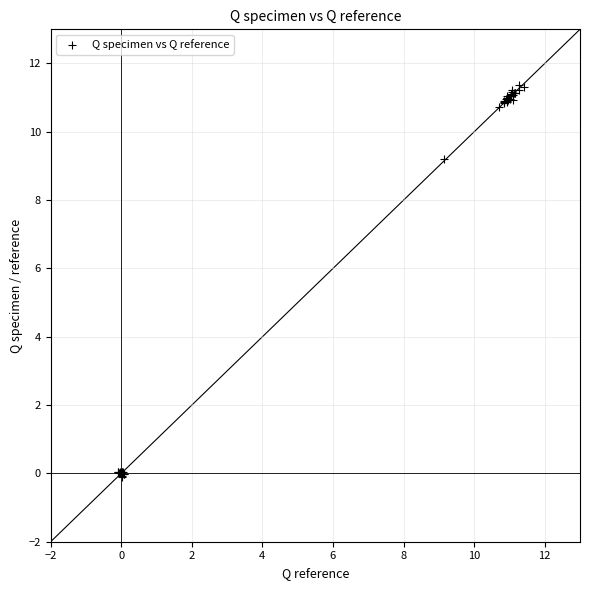

What Y value in the scatter plot is closest to 5?

9.2